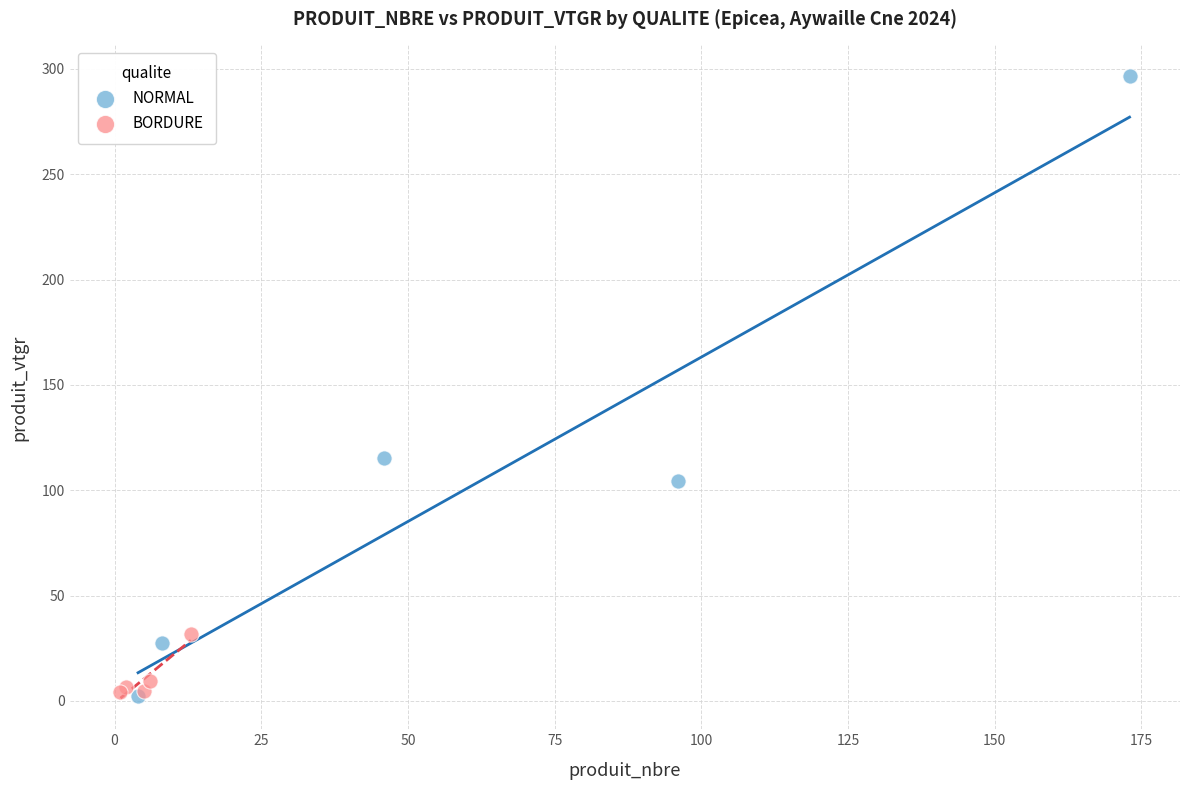

Which series contains the highest Y value?

NORMAL